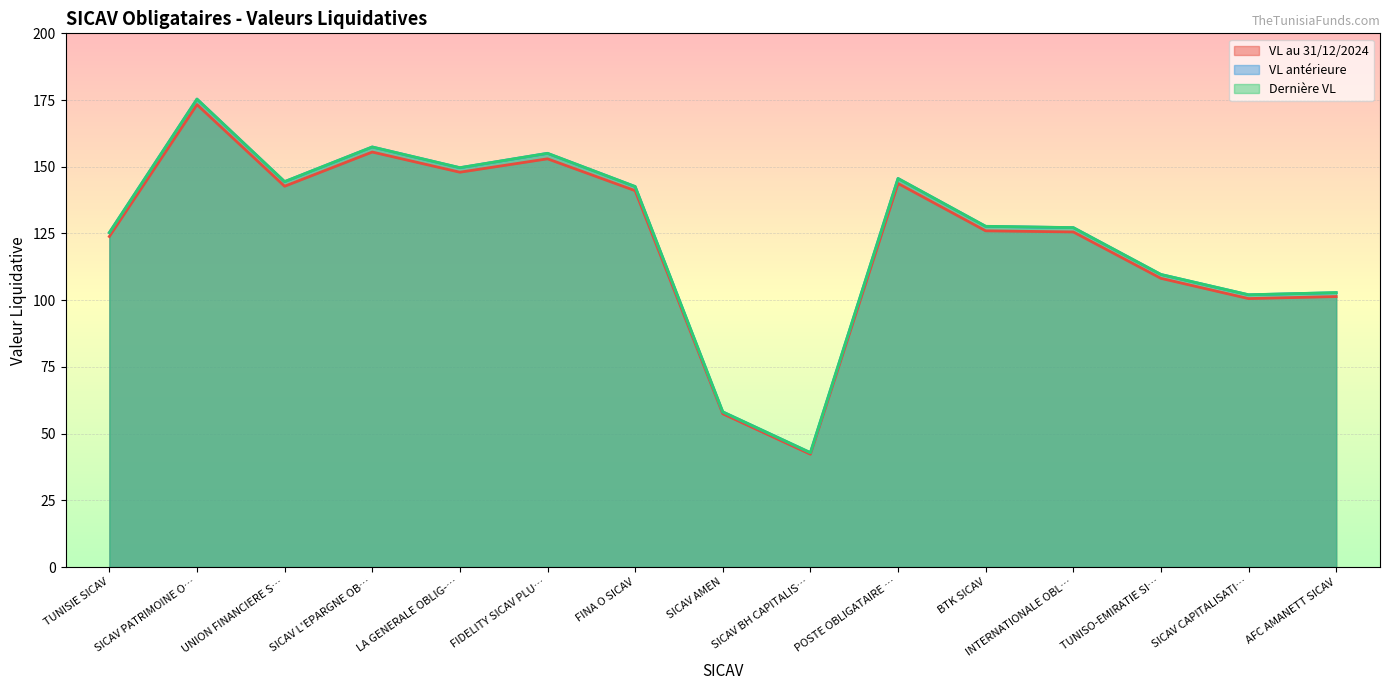

Reading left to right, transcribe all the data shown in this chart.

VL au 31/12/2024: 123.9	173.3	142.7	155.5	148.0	153.0	141.0	57.4	42.3	143.8	126.0	125.6	108.2	100.6	101.4
VL antérieure: 125.3	175.3	144.4	157.4	149.6	155.0	142.6	58.1	42.9	145.6	127.7	127.2	109.6	102.0	102.8
Dernière VL: 125.3	175.4	144.4	157.4	149.7	155.0	142.6	58.1	42.9	145.6	127.7	127.2	109.6	102.0	102.8